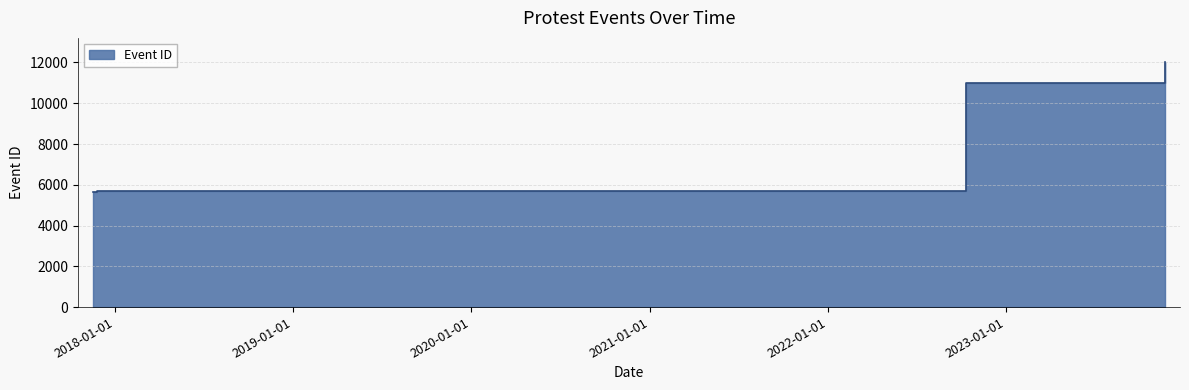

What is the label of the 4th point from the left?

2023-11-23